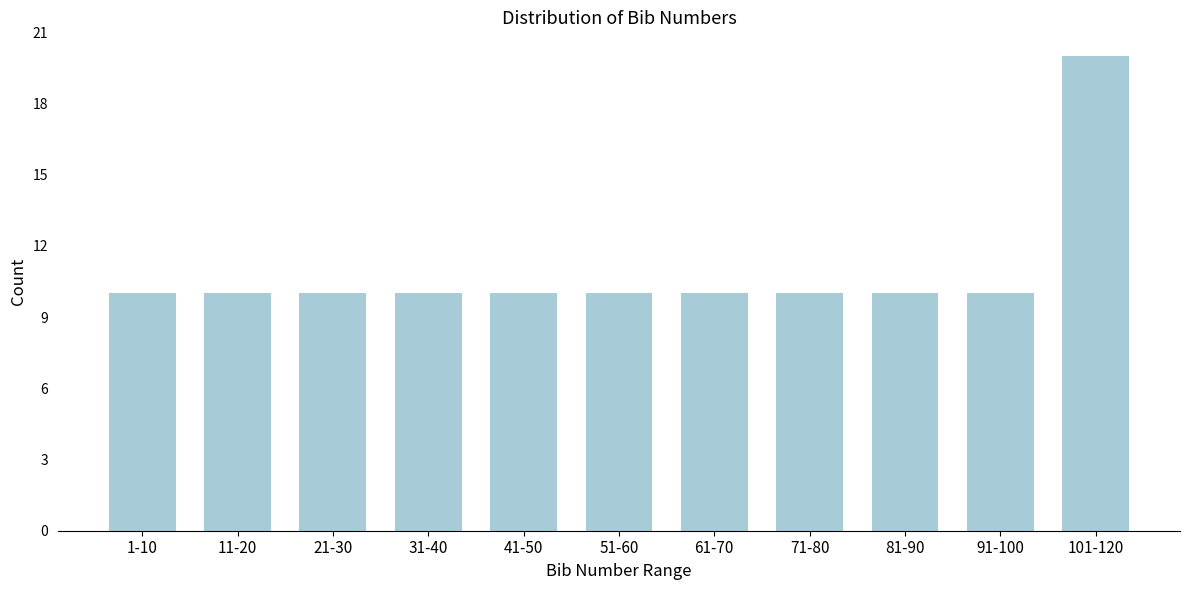

Reading left to right, what are all the values shown in this chart?

10	10	10	10	10	10	10	10	10	10	20